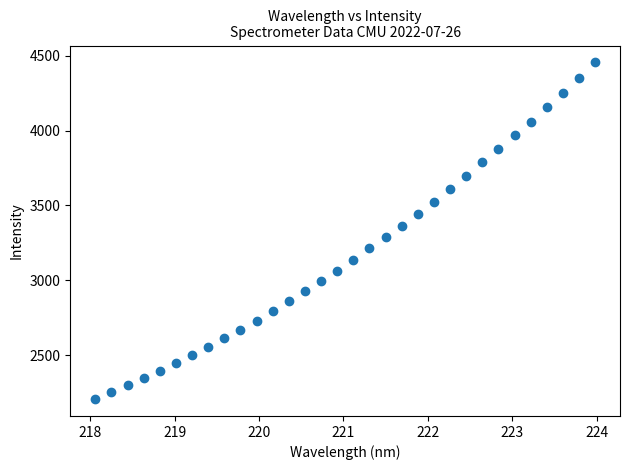

What is the range of X values (max minus min)?

5.9